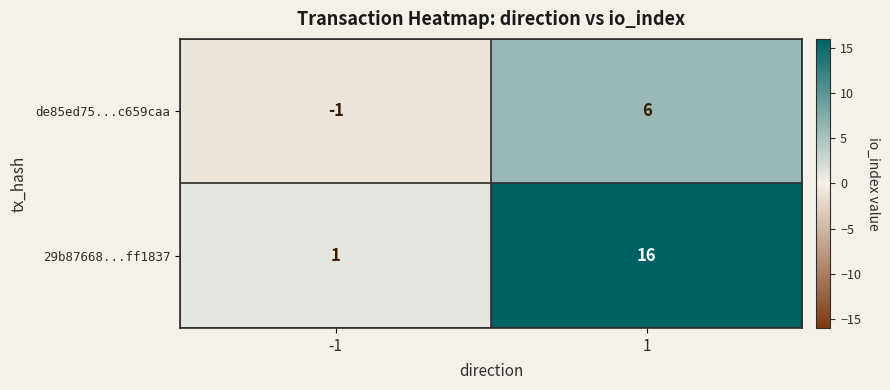

What is the difference between the de85ed75...c659caa values at 1 and -1?

7